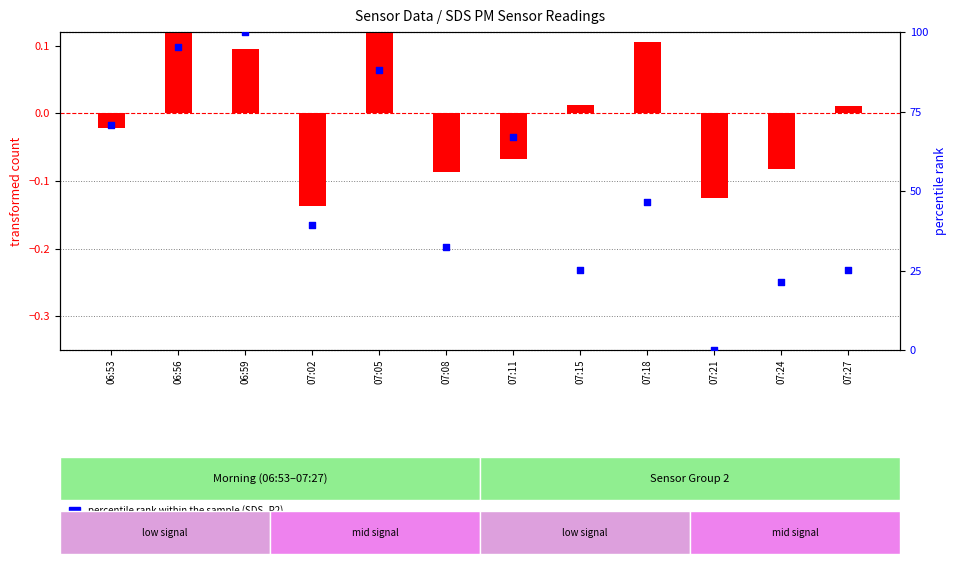

At how many categories does at least one series exceed 17?

11